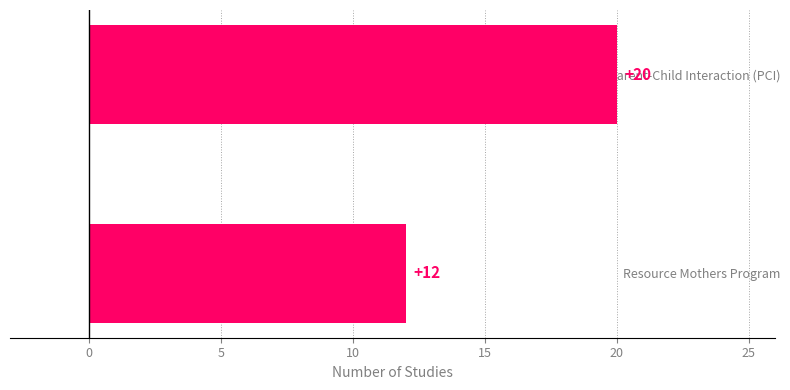

Approximately how many times larger is the value at SafeCare Parent-Child Interaction (PCI) compared to Resource Mothers Program?

1.7